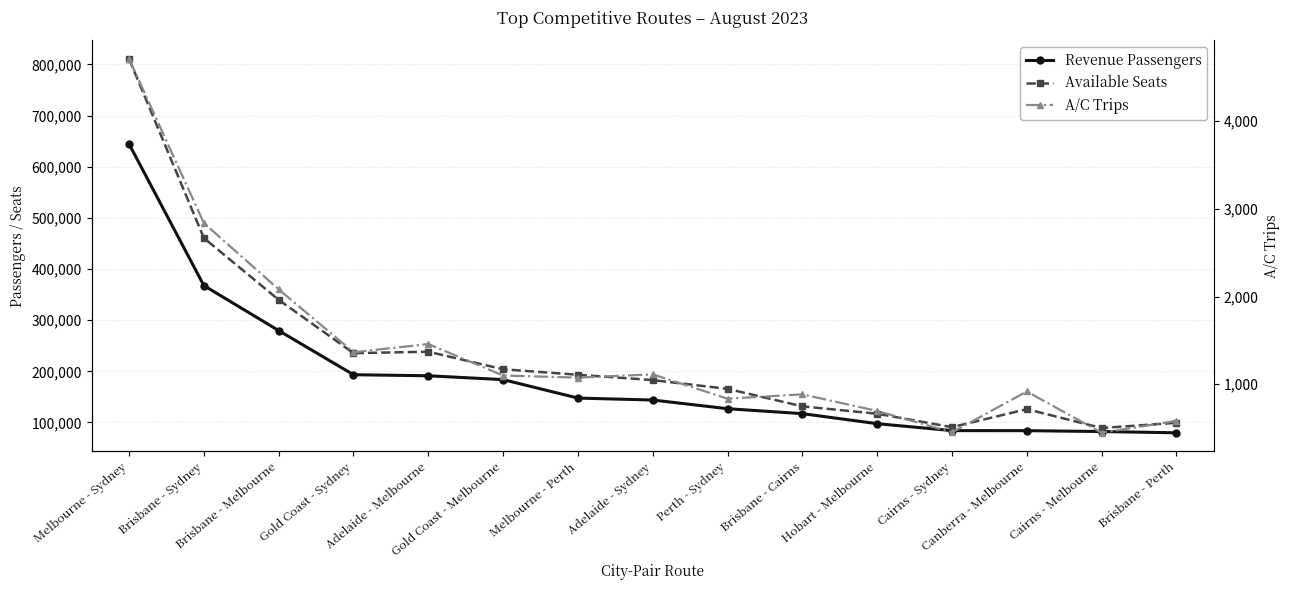

The value of Revenue Passengers at Adelaide - Melbourne is 43464. True or false?

False